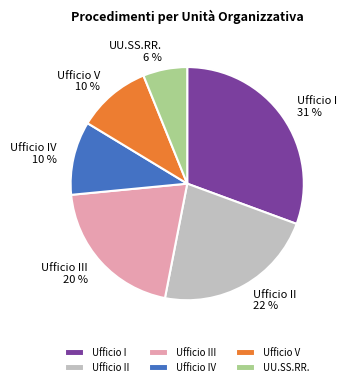

Count the number of slices in the pie.

6